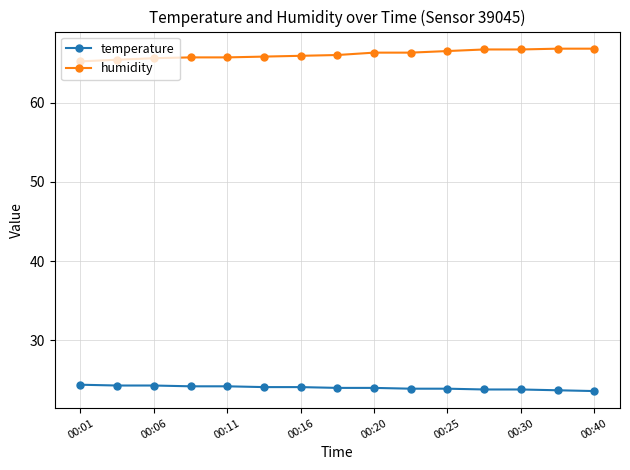

What is the maximum value shown in the chart?

66.8